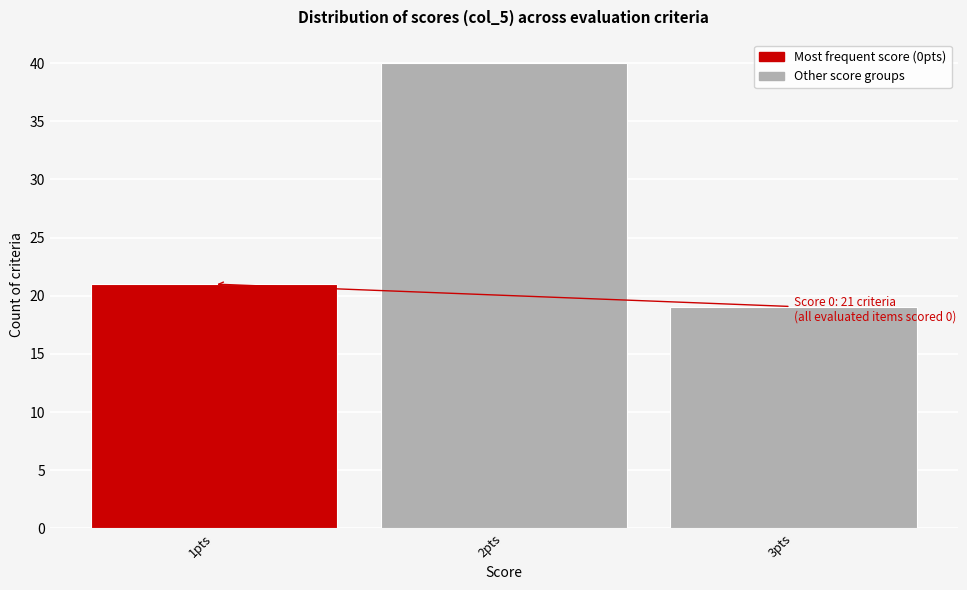

Reading left to right, what are all the values shown in this chart?

1pts=21	2pts=40	3pts=19